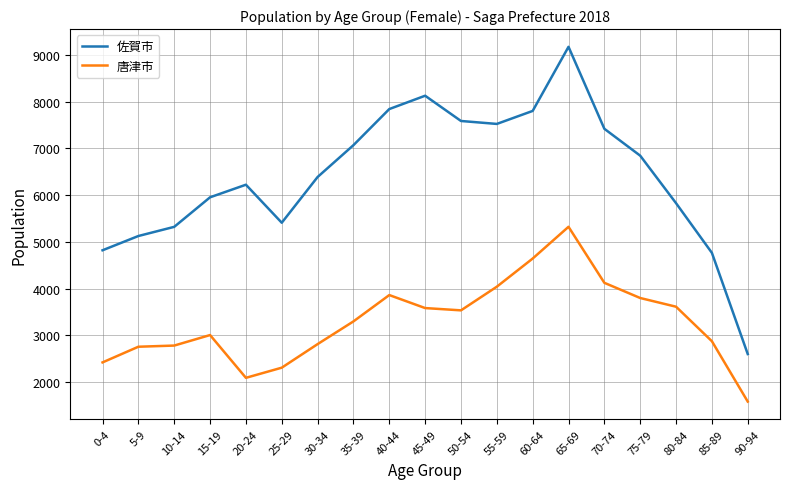

What is the total value across all series at 65-69?

14495